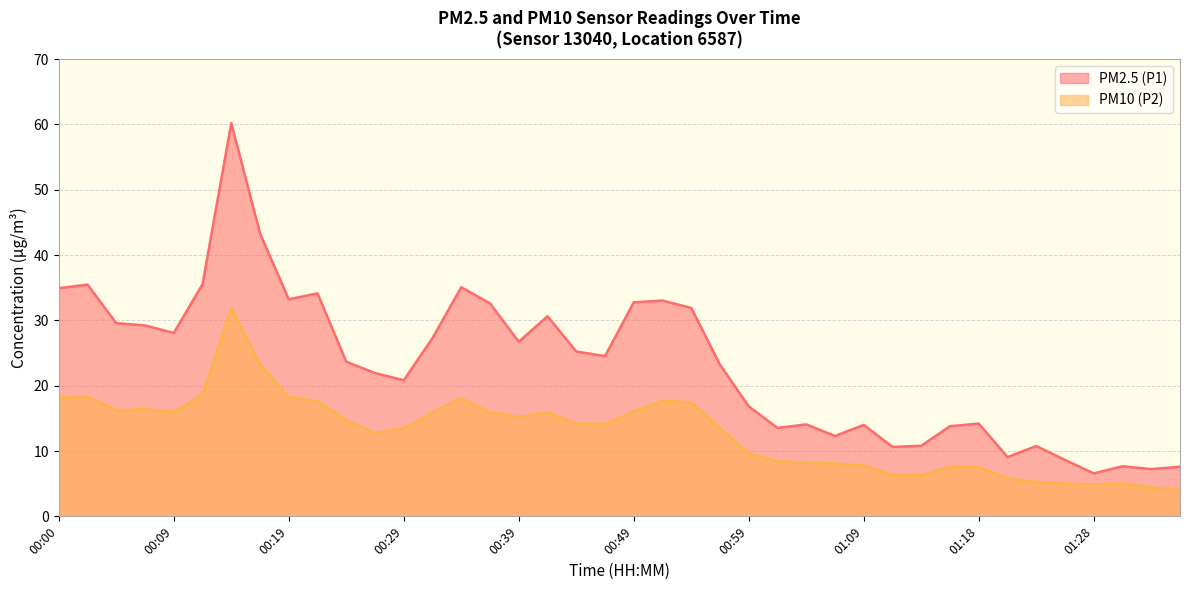

True or false: PM10 (P2) and PM2.5 (P1) intersect in this chart.

False